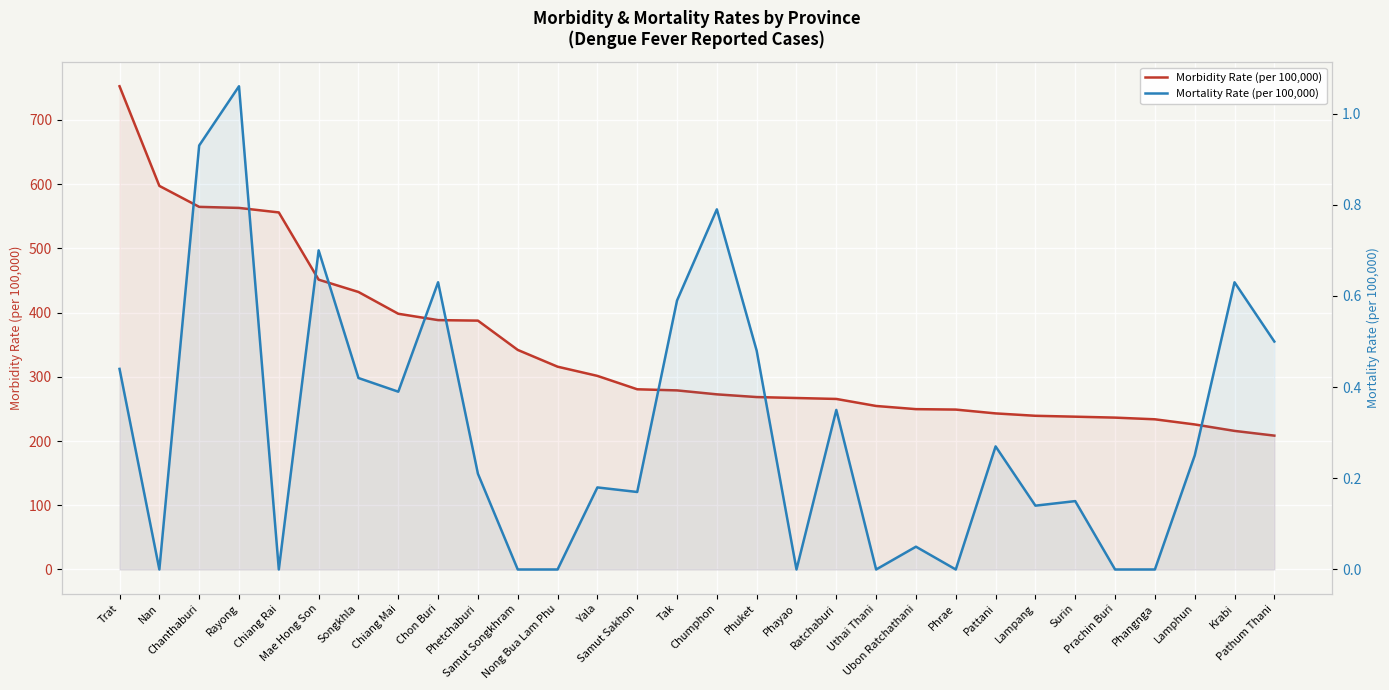

True or false: Morbidity Rate (per 100,000) and Mortality Rate (per 100,000) cross at least once.

False